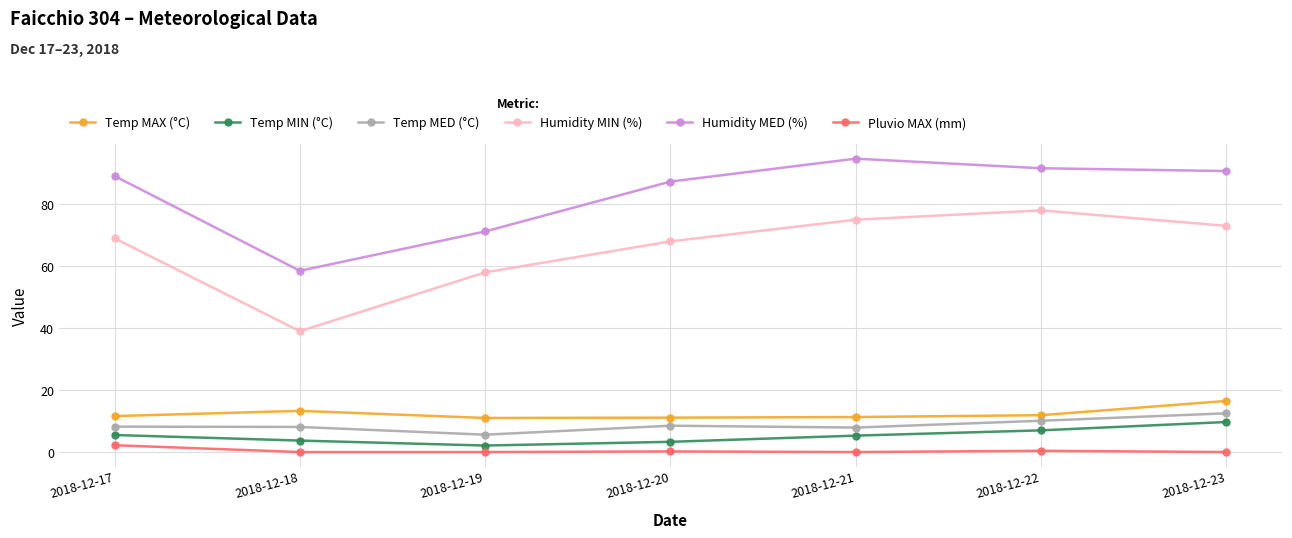

Is this an area chart (filled region under the line)?

No